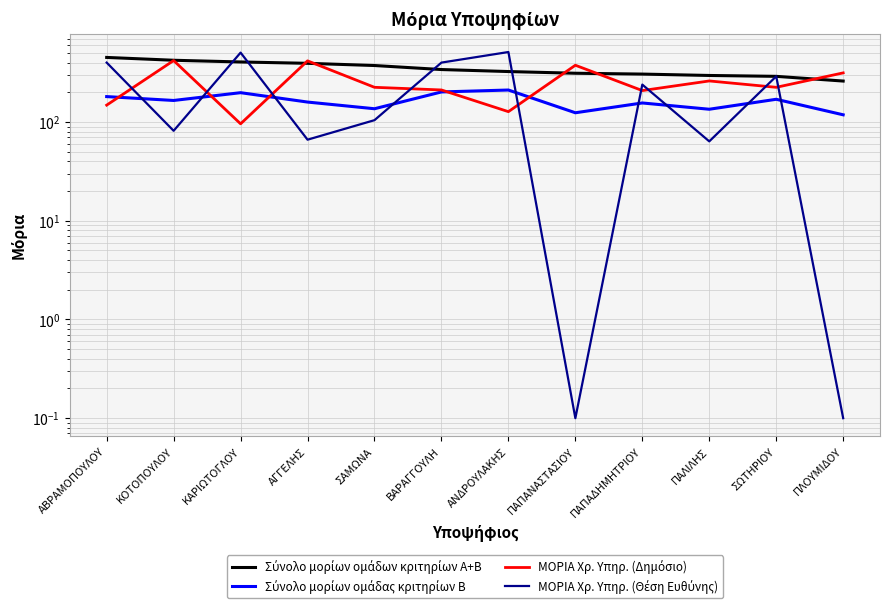

What is the difference between the ΜΟΡΙΑ Χρ. Υπηρ. (Δημόσιο) values at ΣΩΤΗΡΙΟΥ and ΠΑΠΑΝΑΣΤΑΣΙΟΥ?

151.5